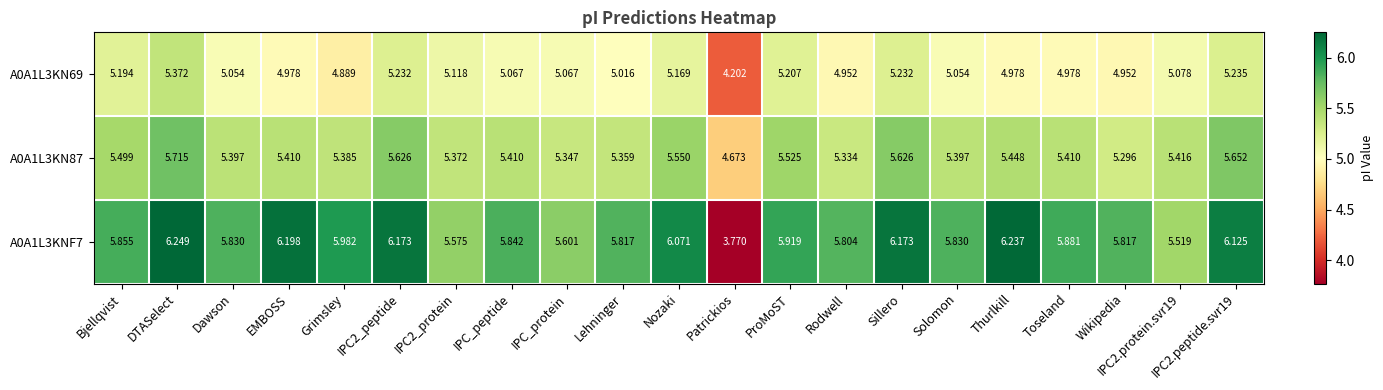

At which label is A0A1L3KN69 closest to 4?

Patrickios